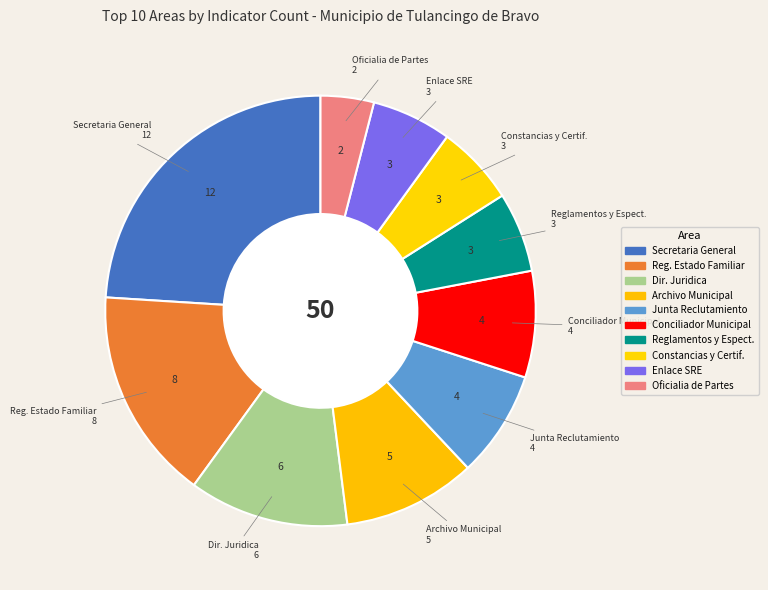

How many slices are in this pie chart?

10